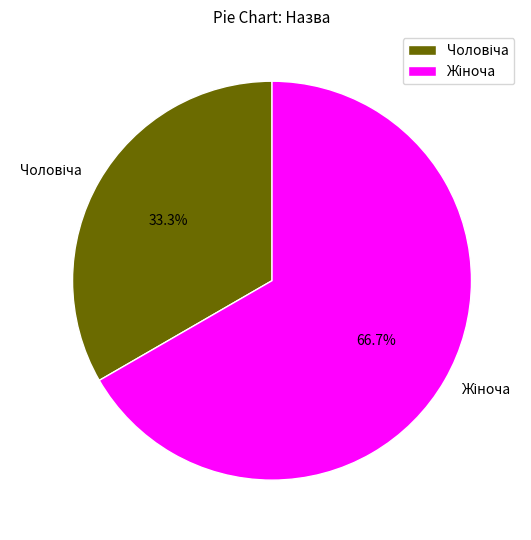

Is there a majority slice in this chart?

Yes